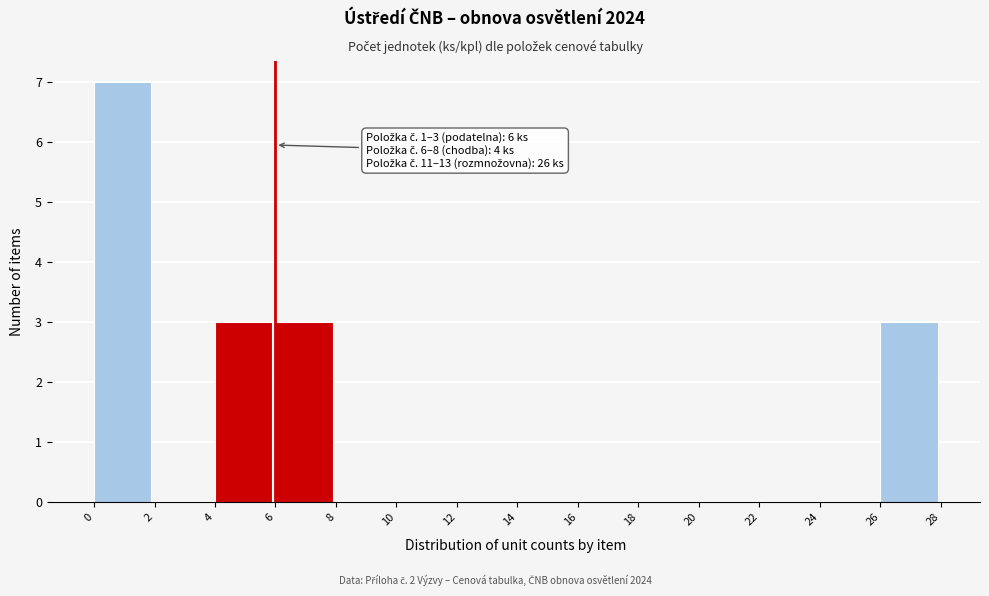

Over which range of the x-axis is the bar tallest?

0 to 2